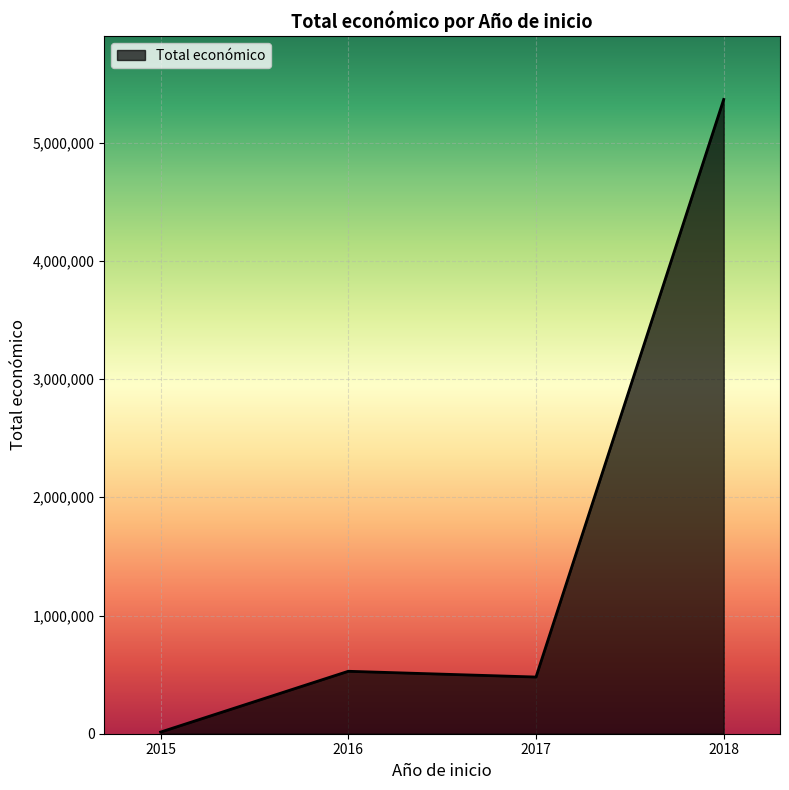

What is the change in value from 2016 to 2018?

+4837172